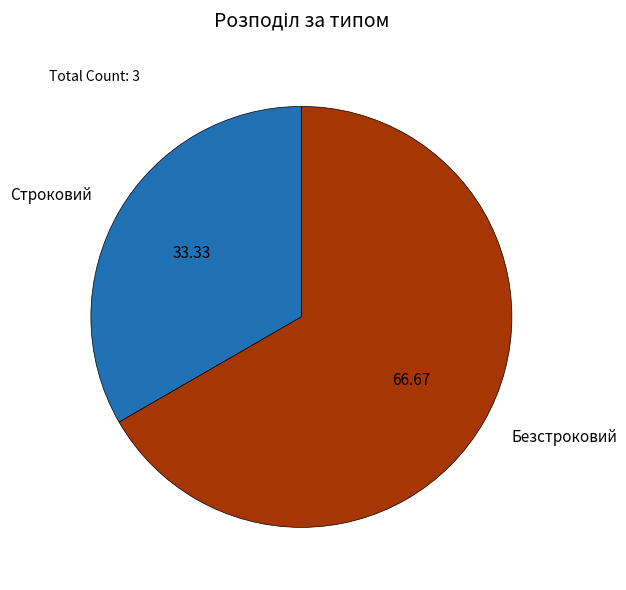

What is the ratio of the value at Строковий to the value at Безстроковий?

0.5